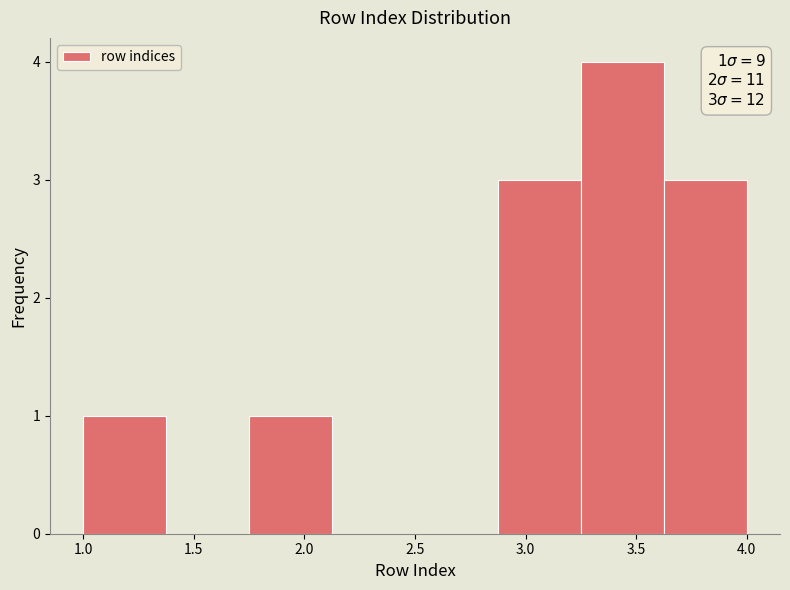

Over which range of the x-axis is the bar tallest?

3.250 to 3.625